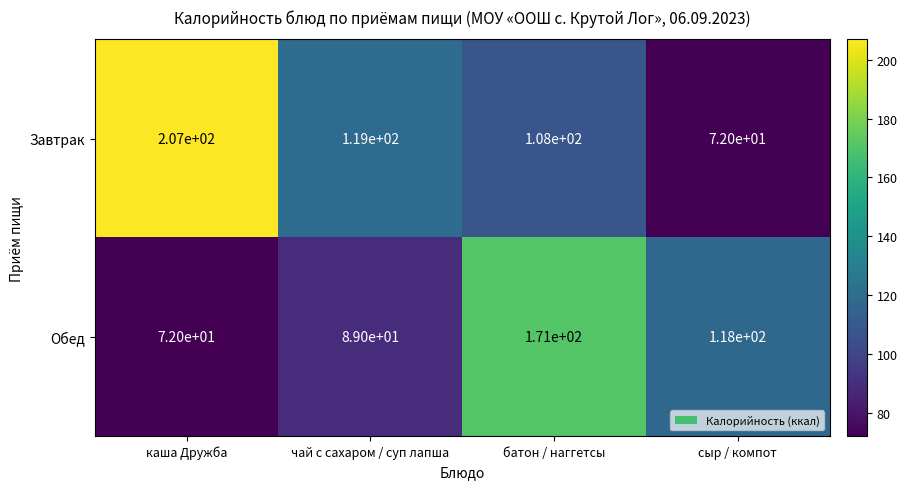

What is the difference between the maximum and second lowest values in the Завтрак series?

99